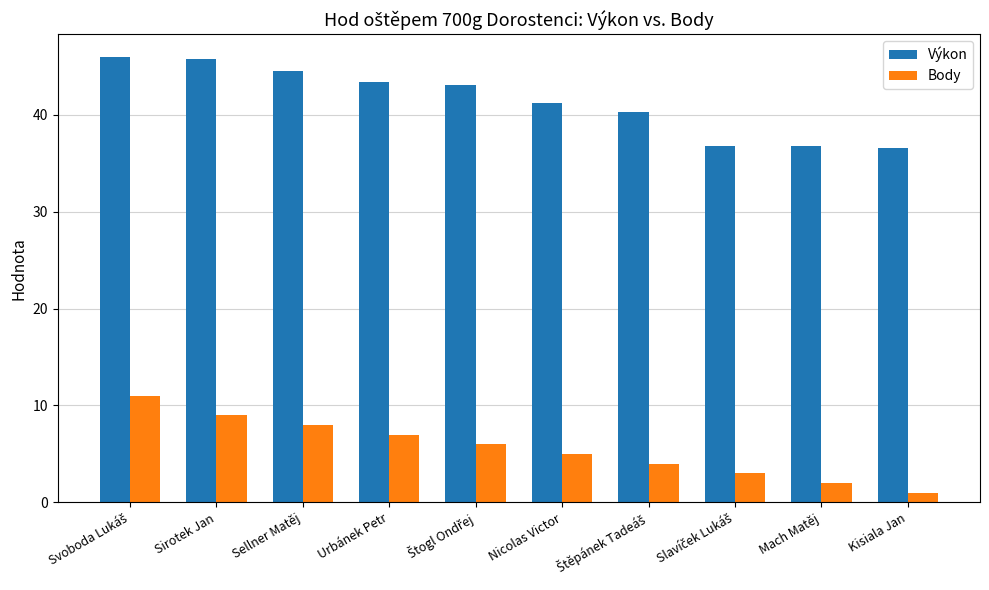

What is the total value across all series at Mach Matěj?

38.8